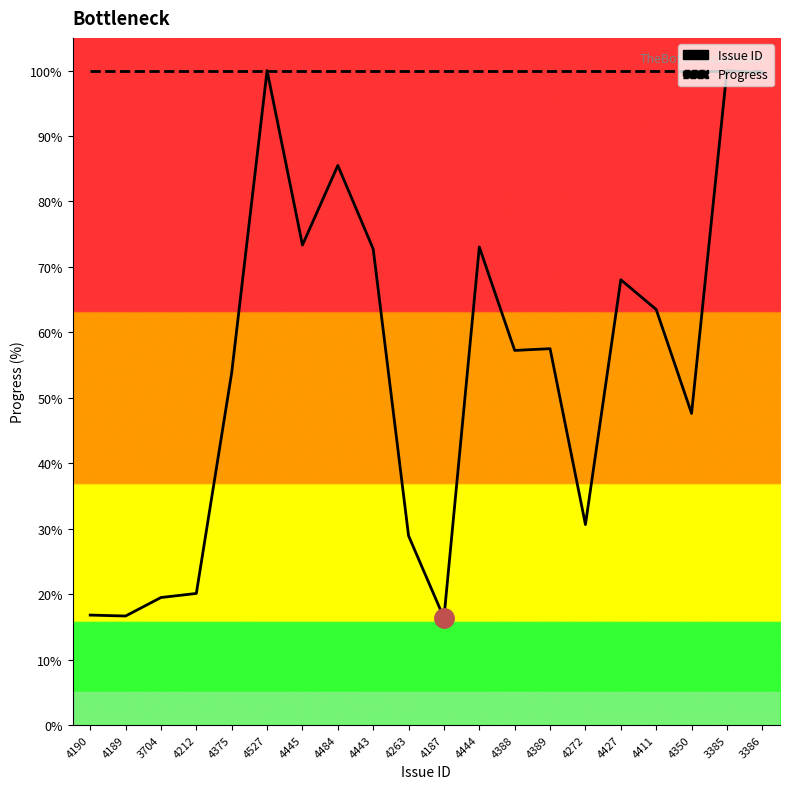

Rank the series by their average value, from lowest to highest.

Issue ID, Progress